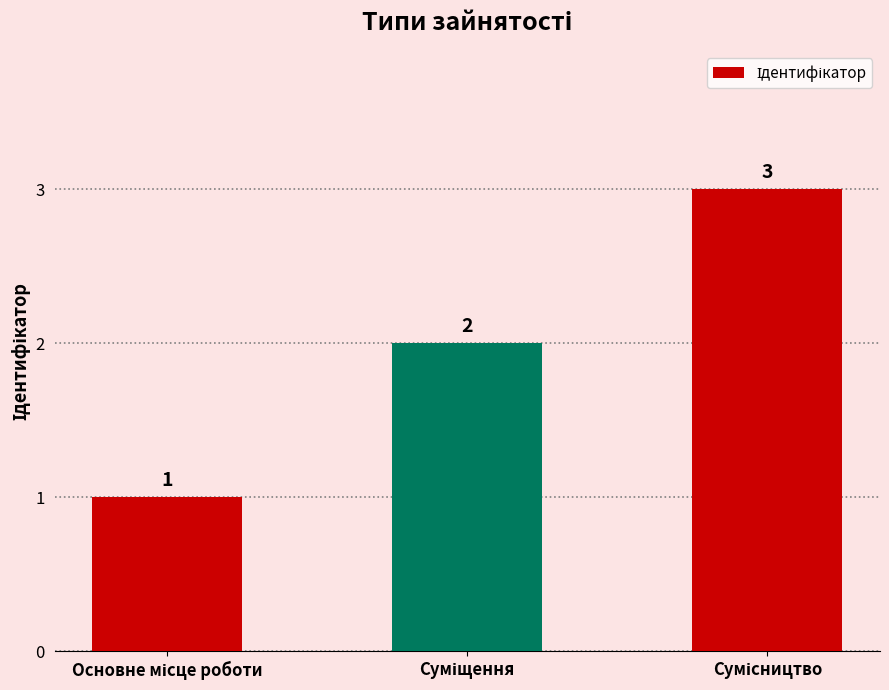

What is the sum of all values?

6